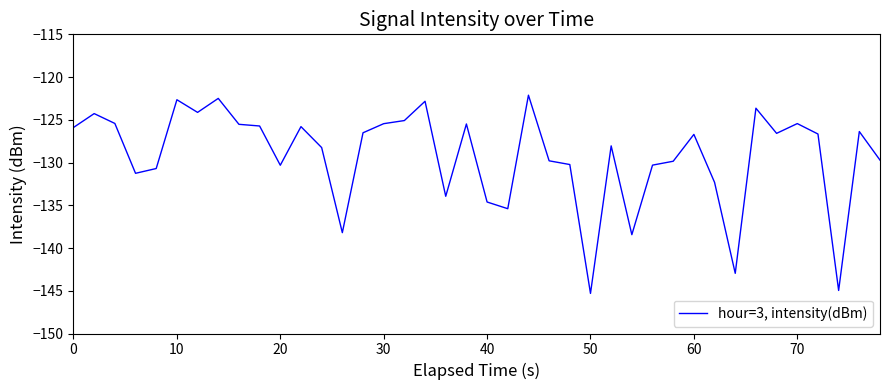

What is the minimum value shown in the chart?

-145.3